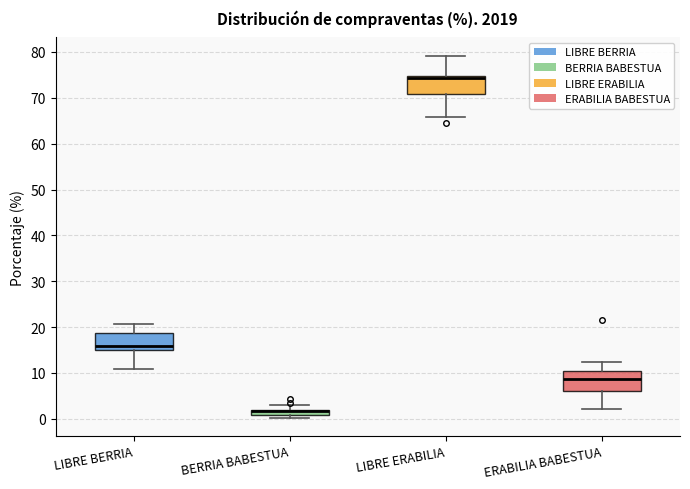

Where does the median line of the box for ERABILIA BABESTUA sit on the y-axis? The values are not printed on the chart, so give them approximately, as read against the axis.

9